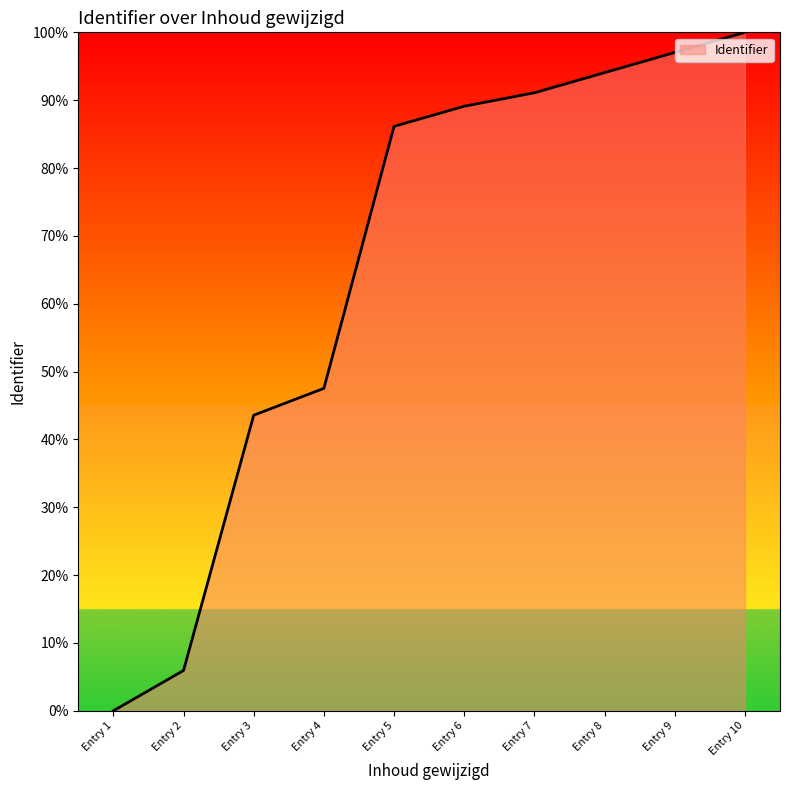

Where is the data nearest to the value 50?

Entry 4